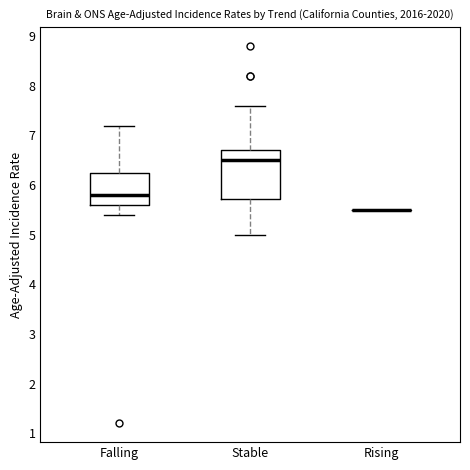

Comparing the boxes themselves (not the whiskers), which one is the tallest?

Stable